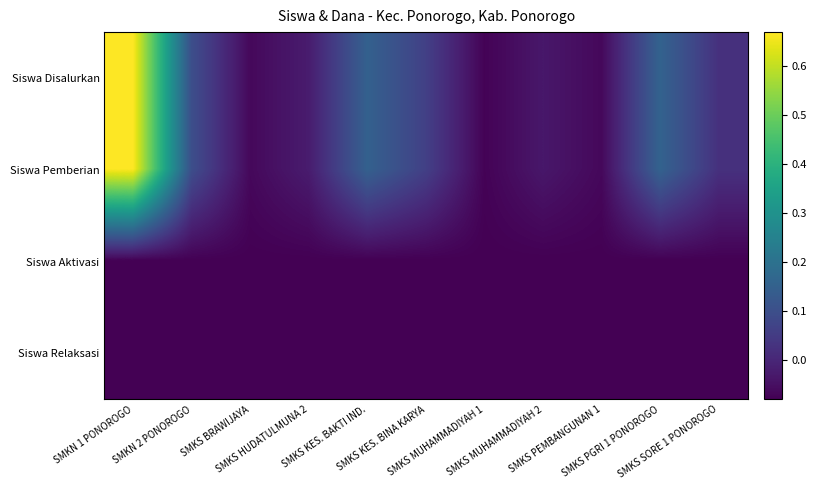

Between SMKS BRAWIJAYA and SMKS KES. BINA KARYA, which is larger?

SMKS KES. BINA KARYA